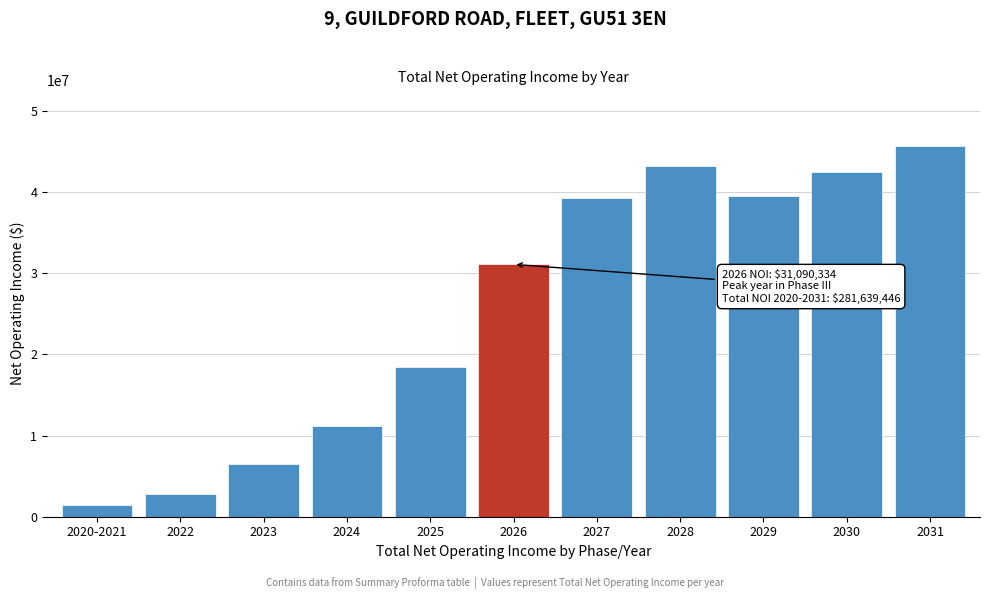

What value does the data have at 2026?

31090333.6